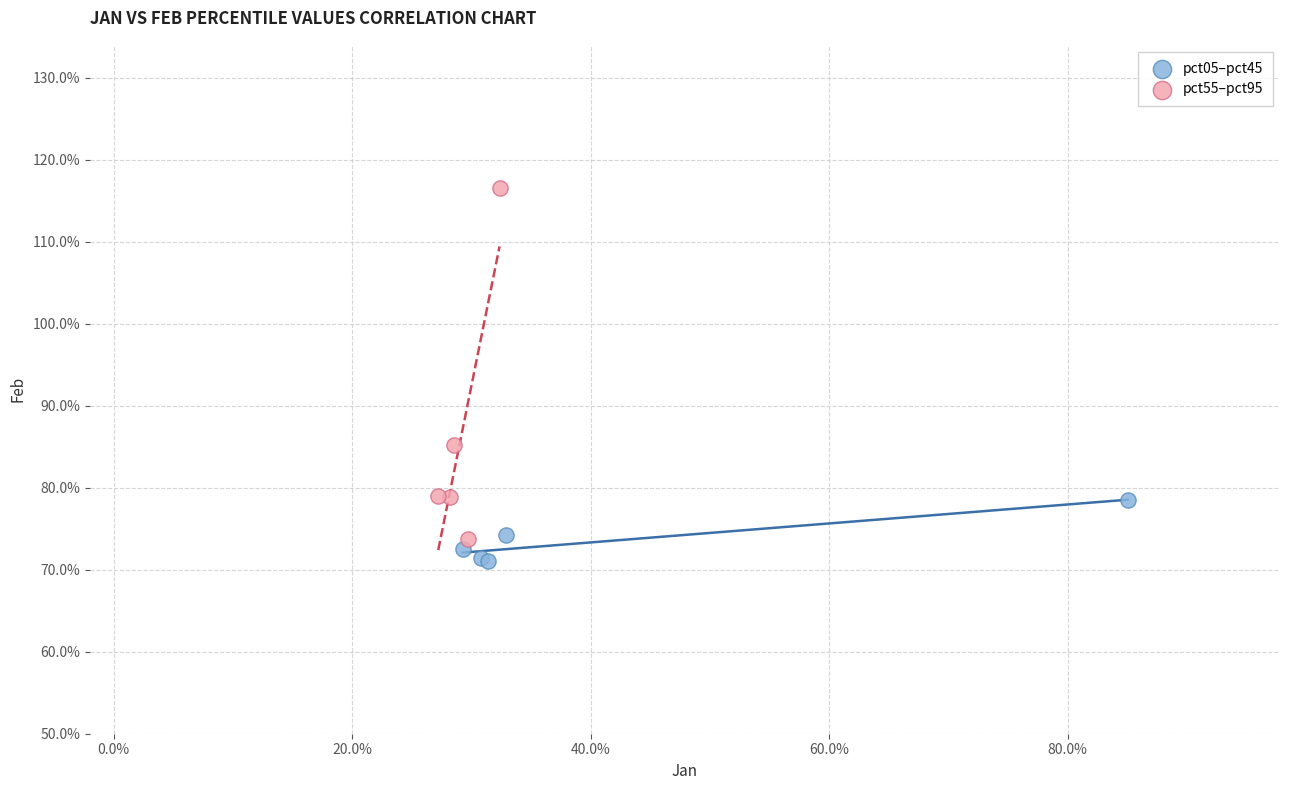

Which series contains the highest Y value?

pct55–pct95